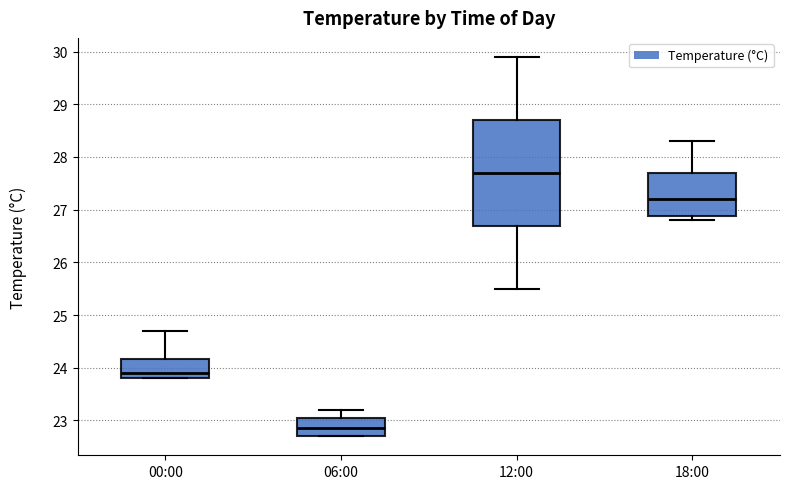

Which box's median line is the lowest?

06:00